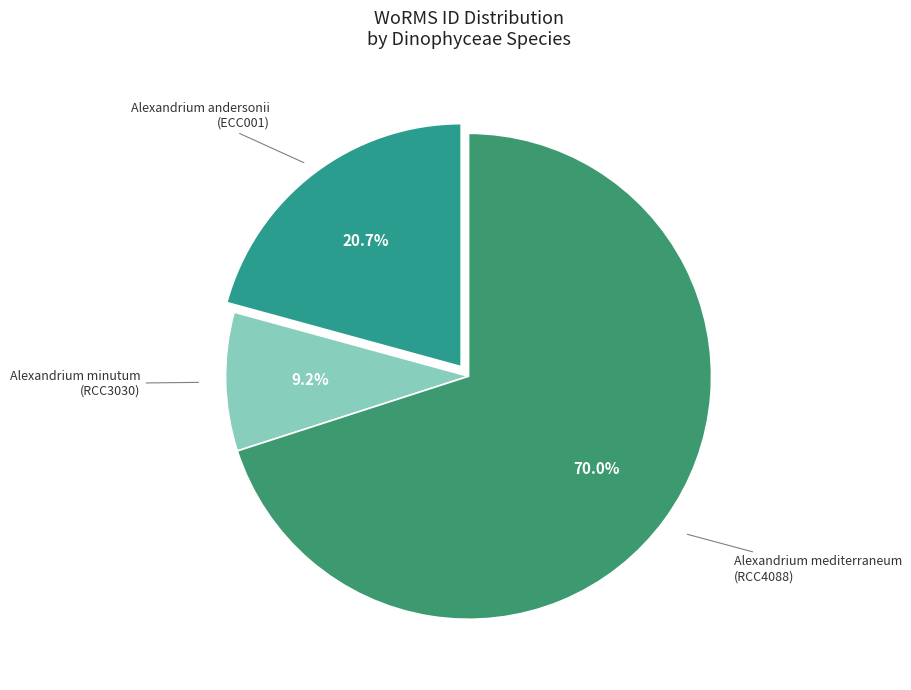

Which slice is the smallest?

Alexandrium minutum (RCC3030)